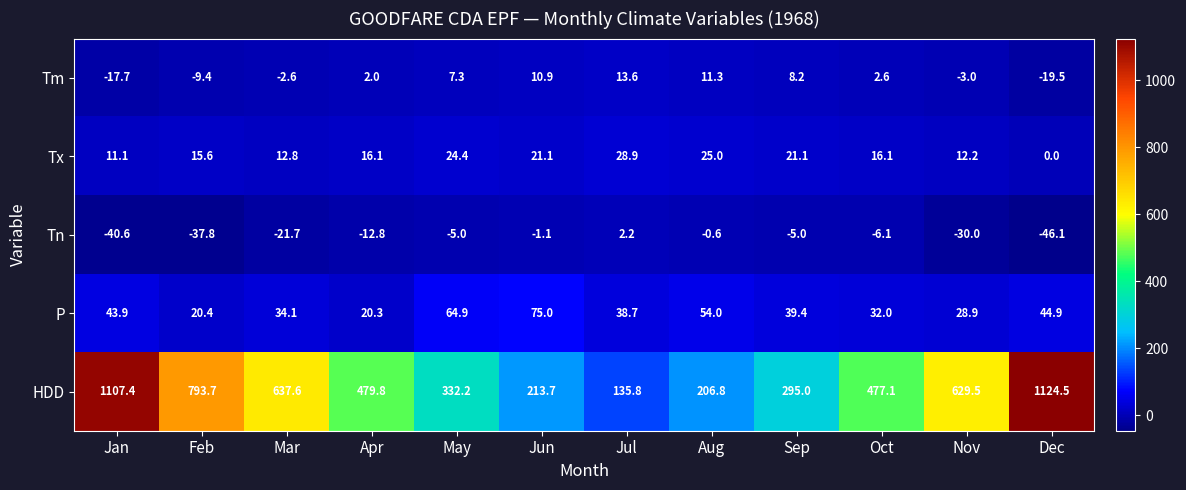

What is the difference between the maximum and minimum values in the Tm series?

33.1